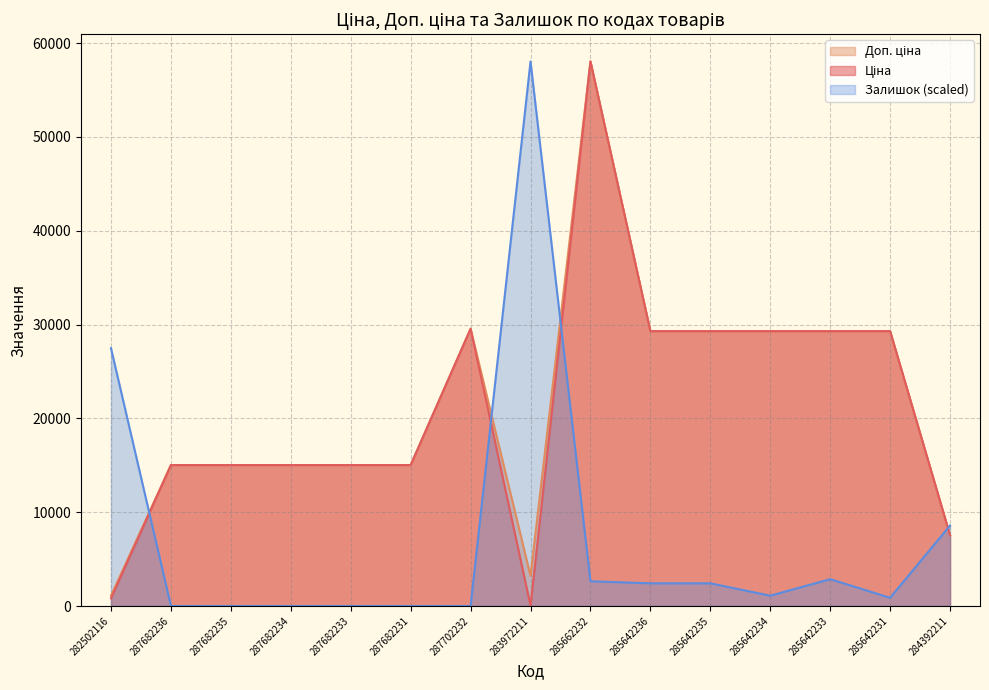

What is the spread (max minus min) of values at 287682233?

15019.2